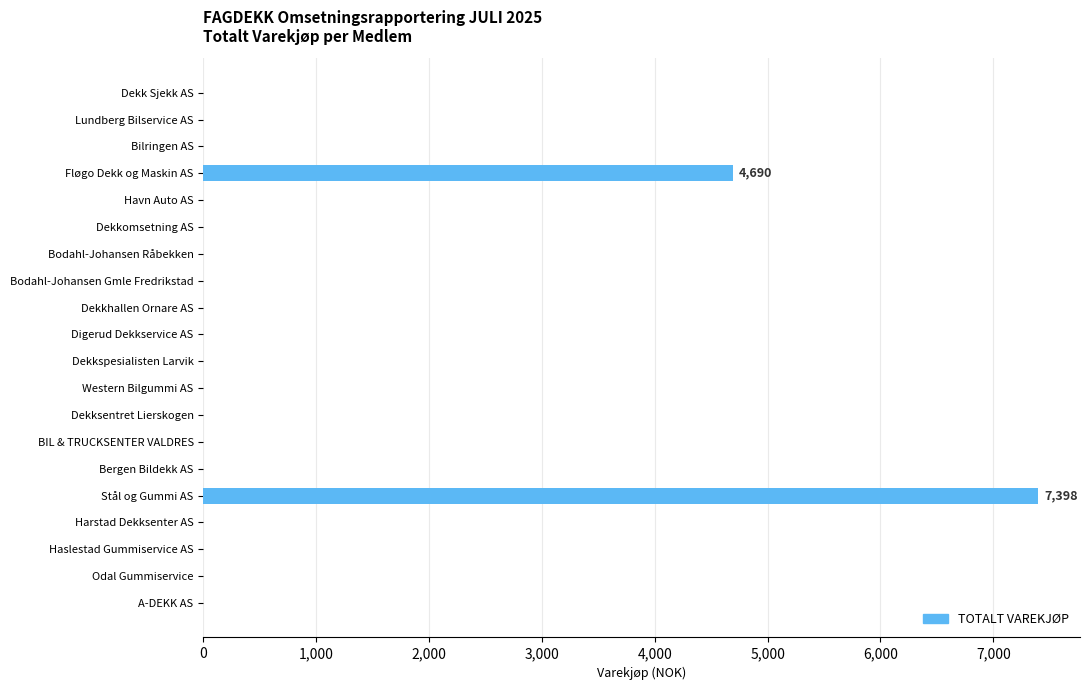

At which category does the chart reach its peak across all series?

Stål og Gummi AS